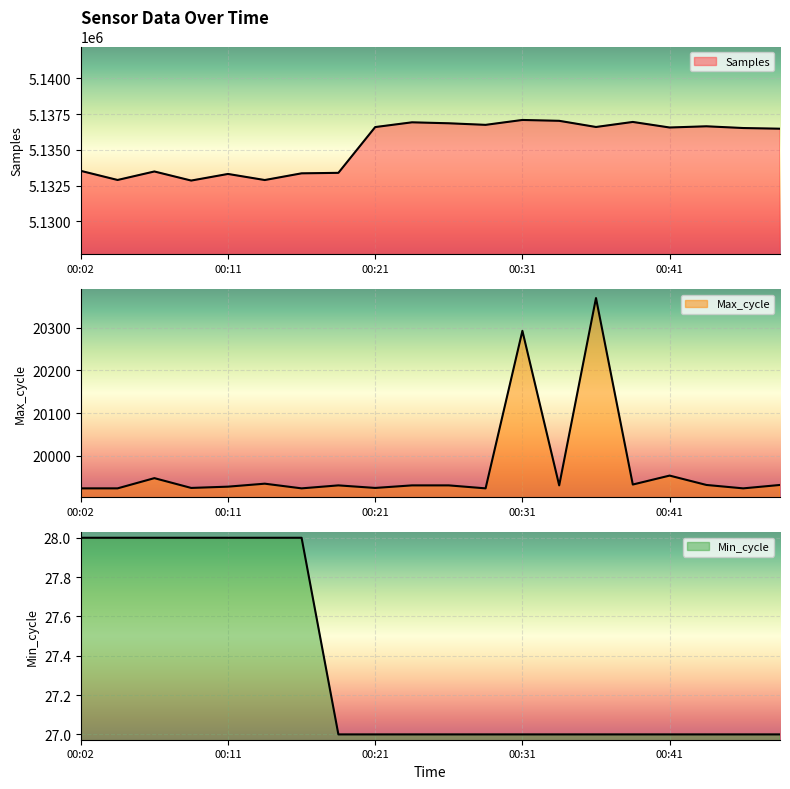

Read the Max_cycle value at 00:36.

20370